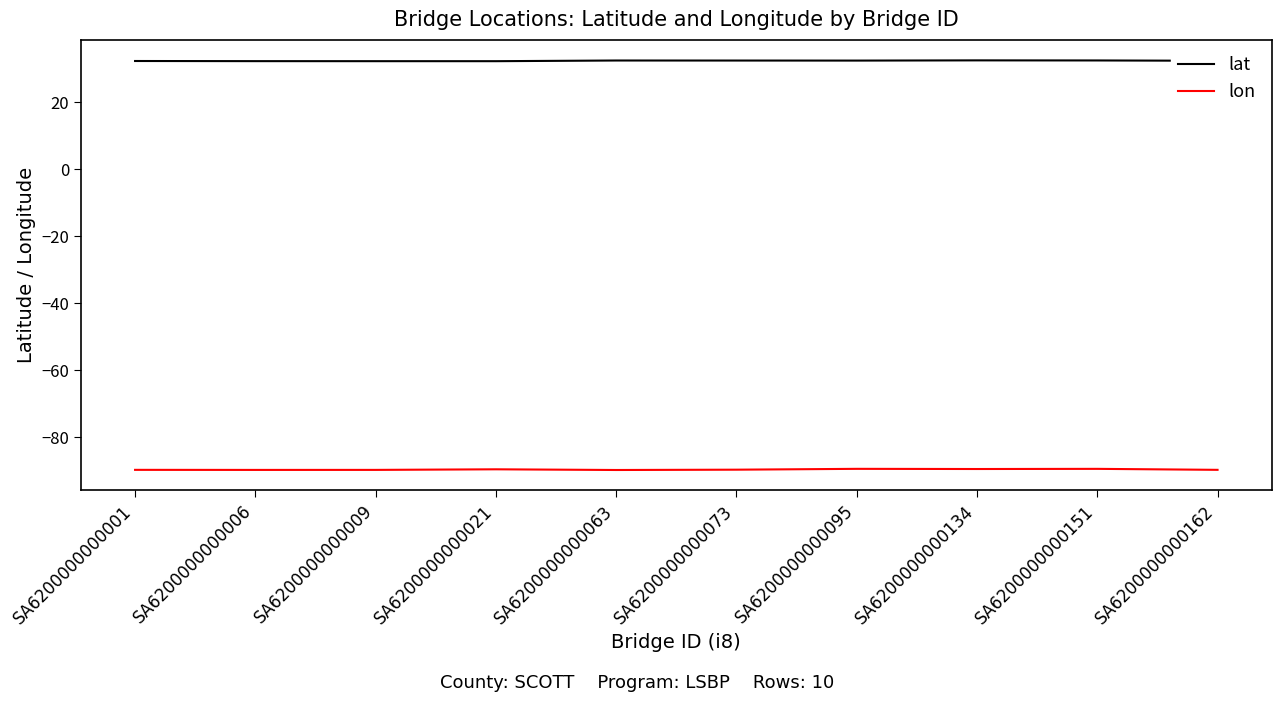

What are all the series names shown in the legend?

lat, lon